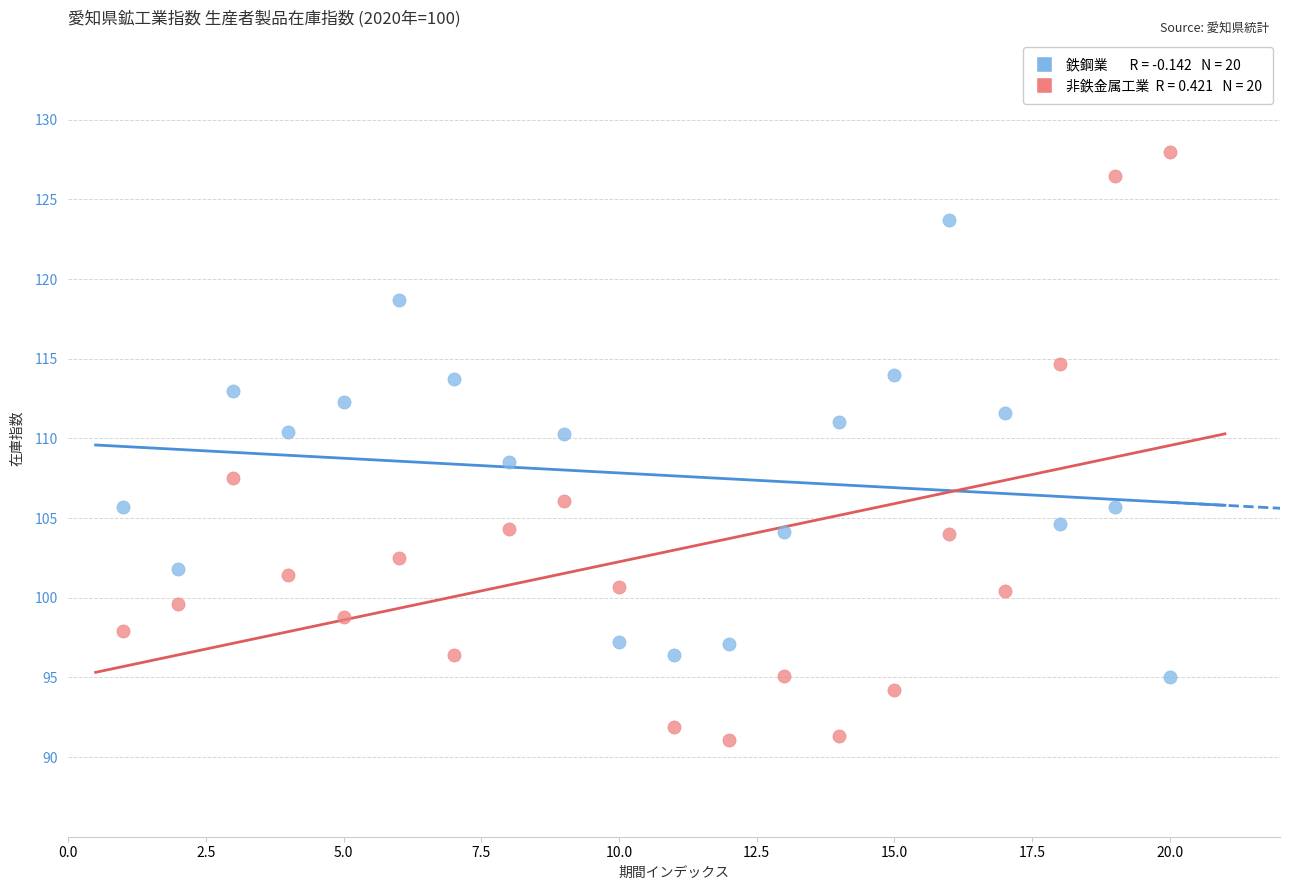

Across all series, what Y value is closest to 109?

108.5